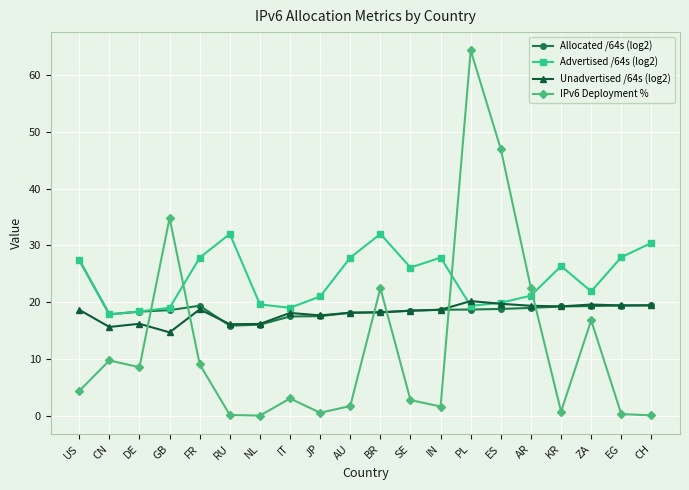

True or false: IPv6 Deployment % and Advertised /64s (log2) intersect in this chart.

True